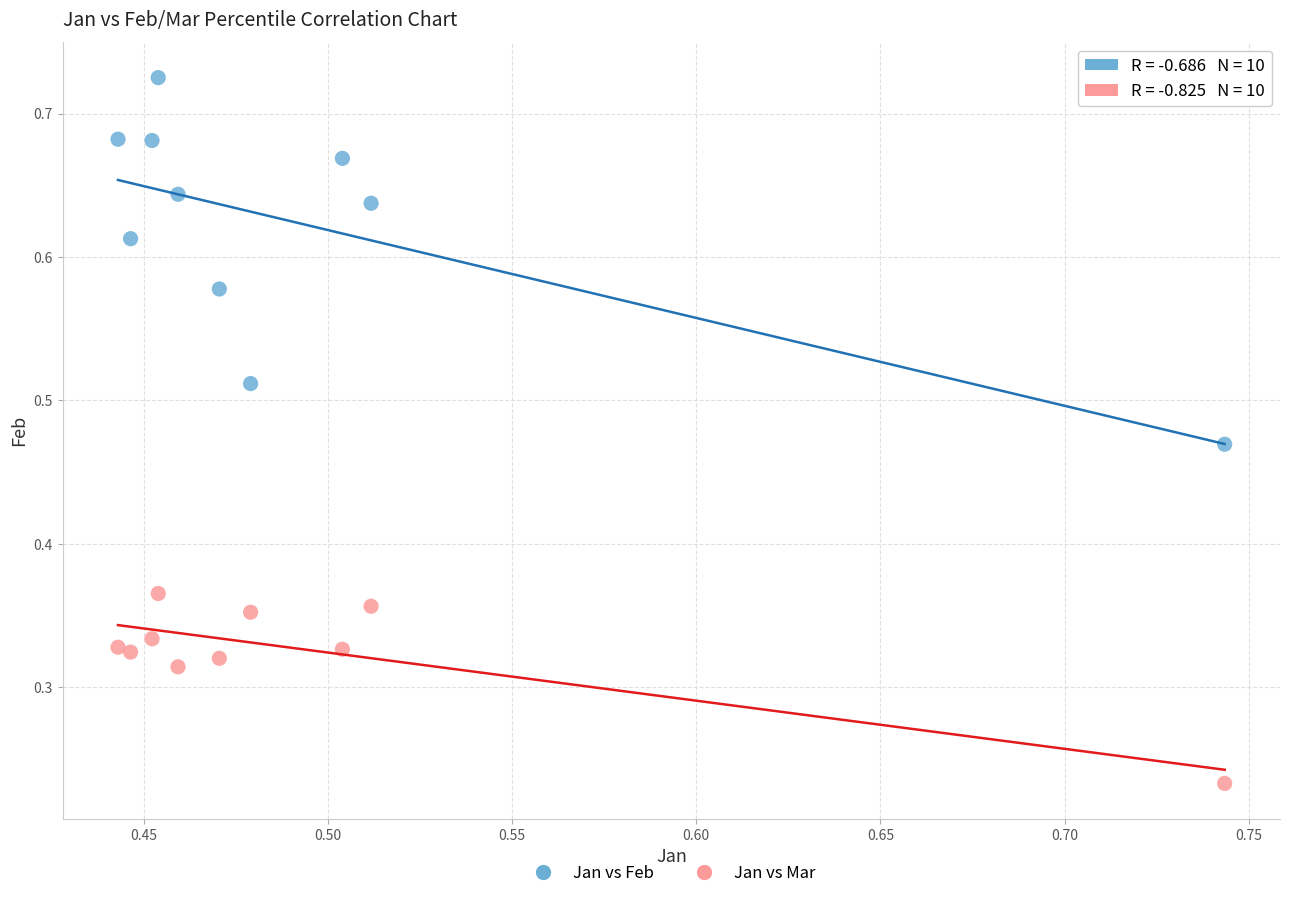

Which series reaches the maximum Y coordinate?

Jan vs Feb